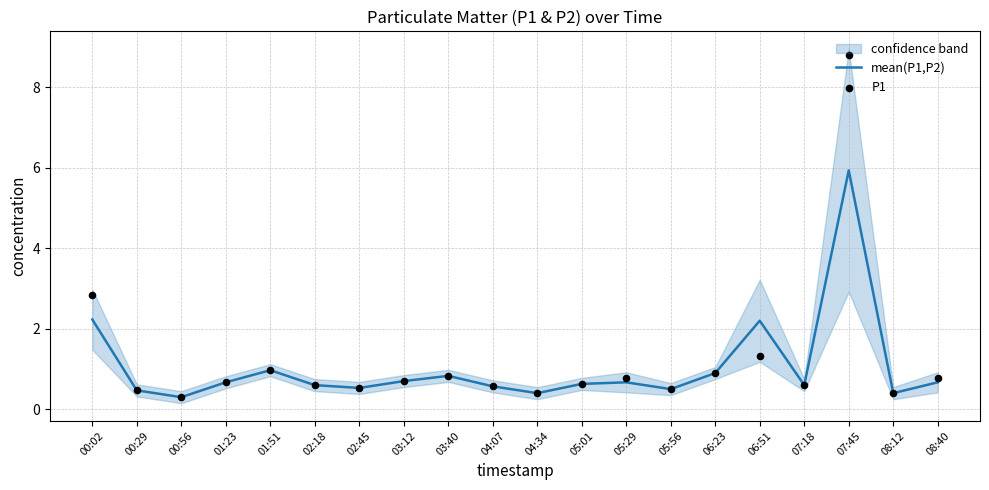

What is the total value across all series at 05:01?

1.3